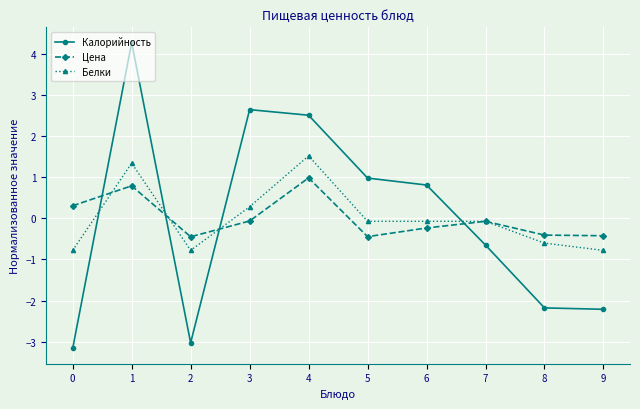

What is the value of the Цена point at the 8th from the left?

-0.1